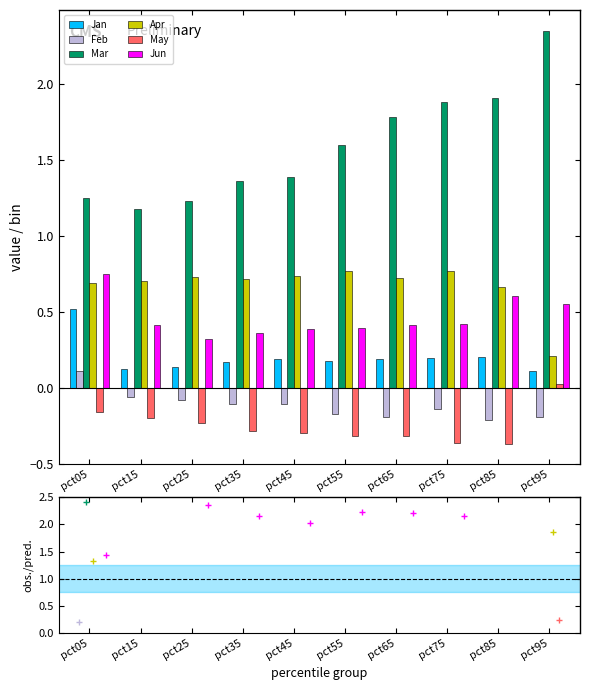

Are the bars horizontal?

No